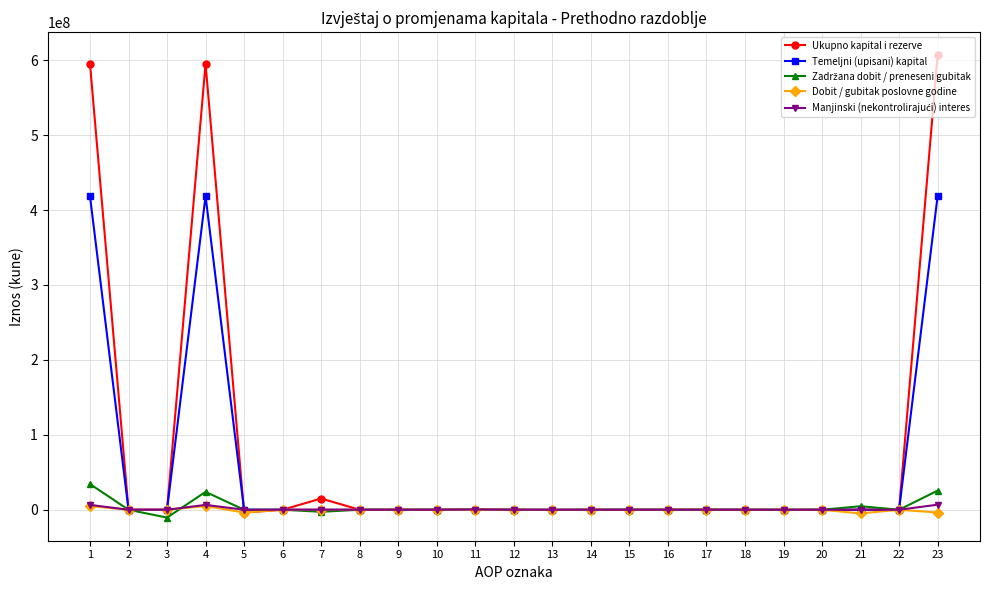

What is the maximum value for Ukupno kapital i rezerve?

606517143